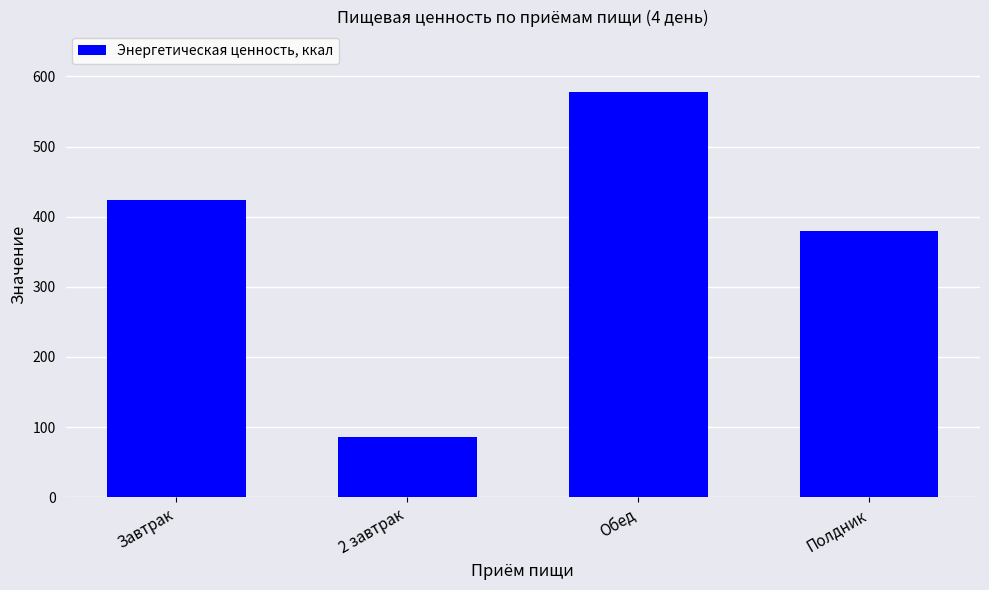

The value at Полдник is 379.4. True or false?

True